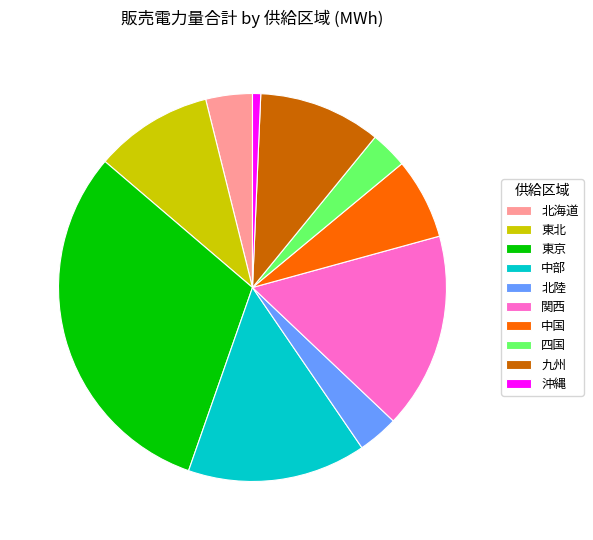

Is it true that 中国 is 1% of the pie?

False